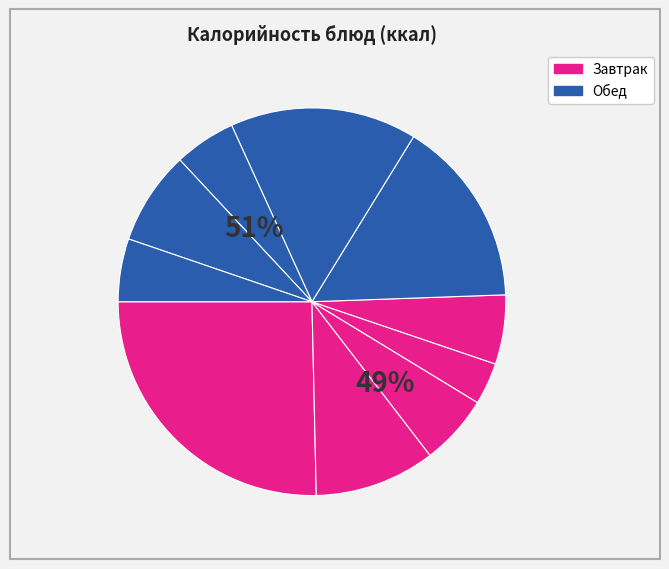

Is it true that Каша пшенная молочная is 25% of the pie?

True